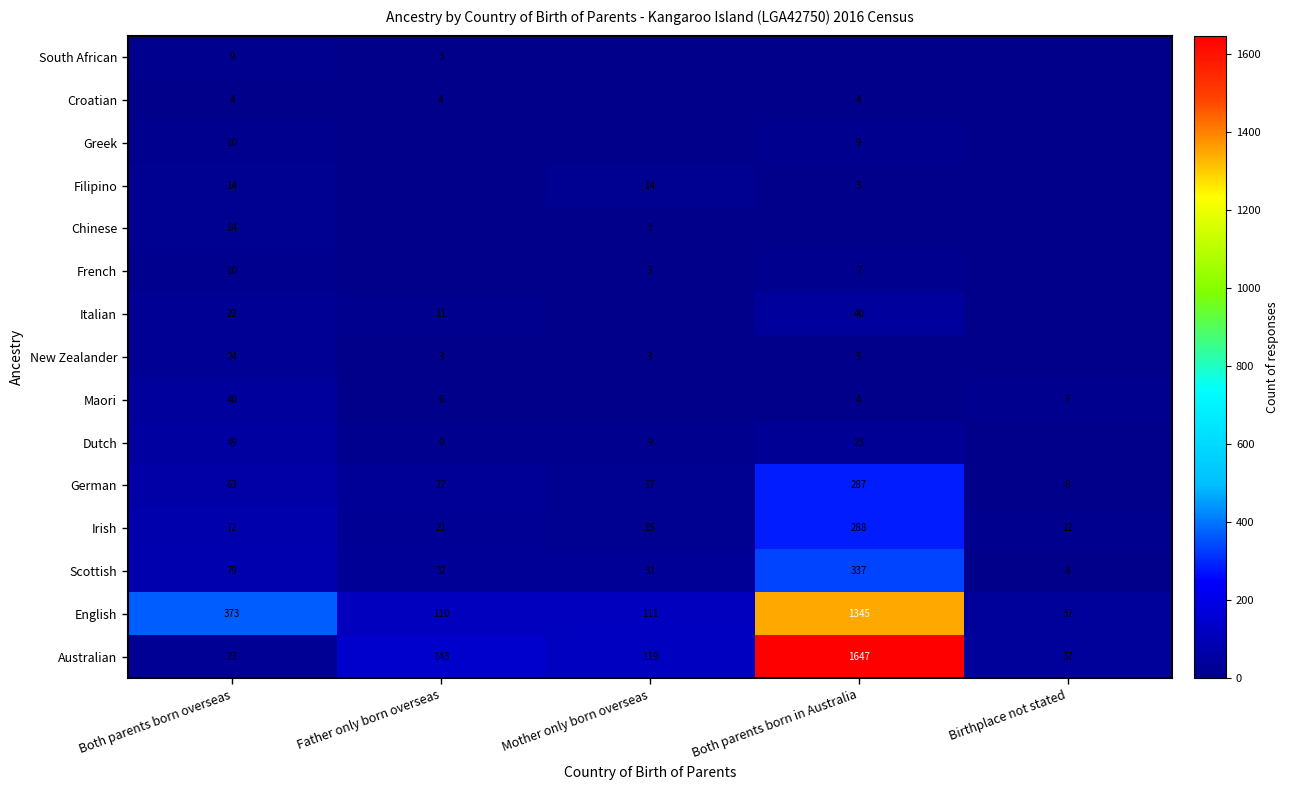

At which label does Irish reach its minimum?

Birthplace not stated